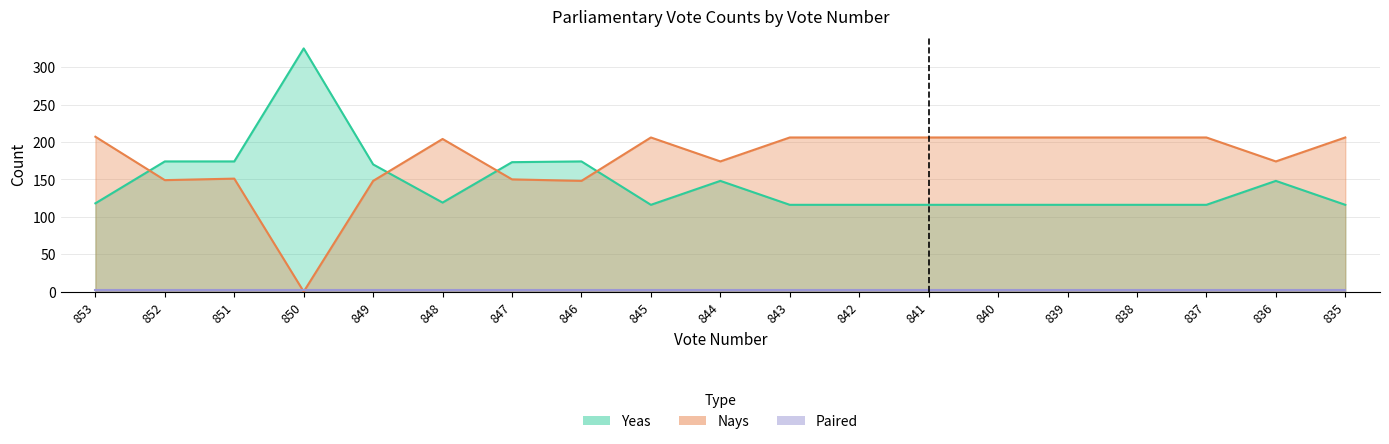

After their last crossing, which series has the higher values: Yeas or Nays?

Nays